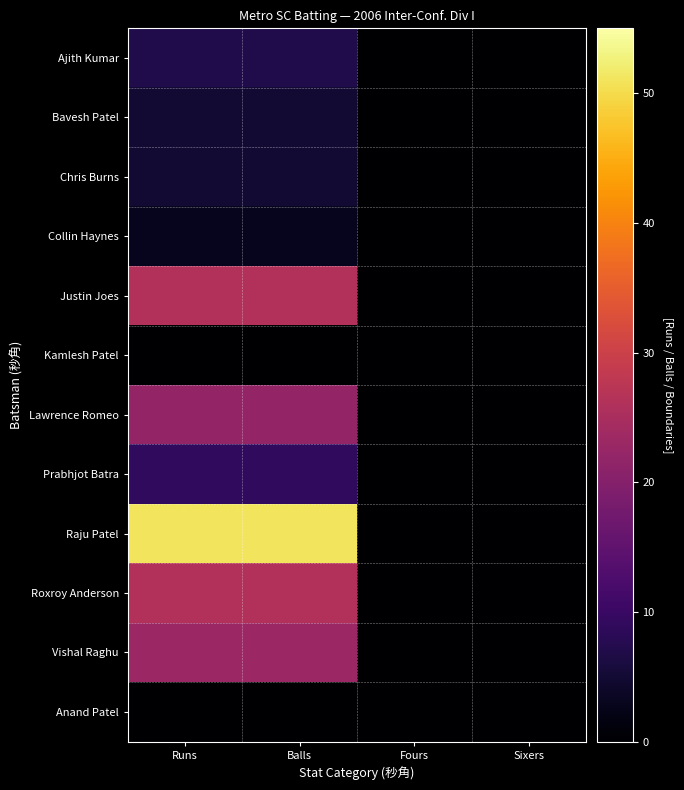

Rank the series by their maximum value, from highest to lowest.

Raju Patel, Justin Joes, Roxroy Anderson, Vishal Raghu, Lawrence Romeo, Prabhjot Batra, Ajith Kumar, Bavesh Patel, Chris Burns, Collin Haynes, Kamlesh Patel, Anand Patel